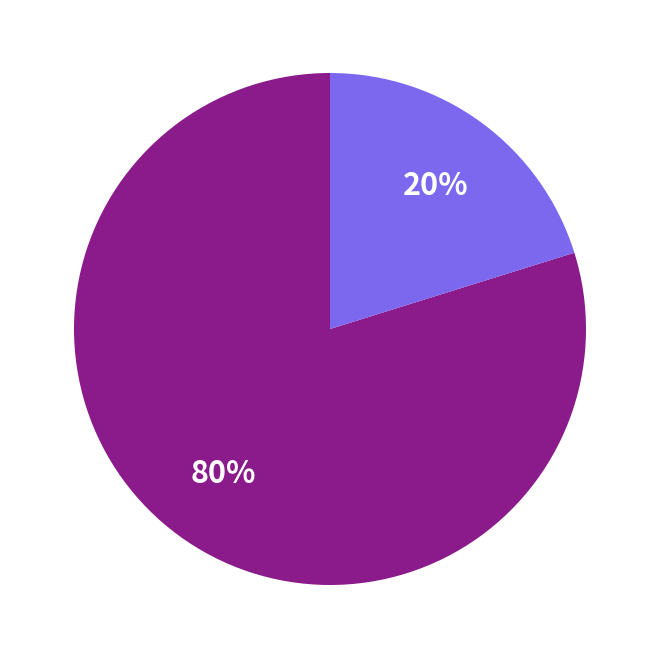

To the nearest percent, what is the difference between the largest and smallest slice percentages?

60%